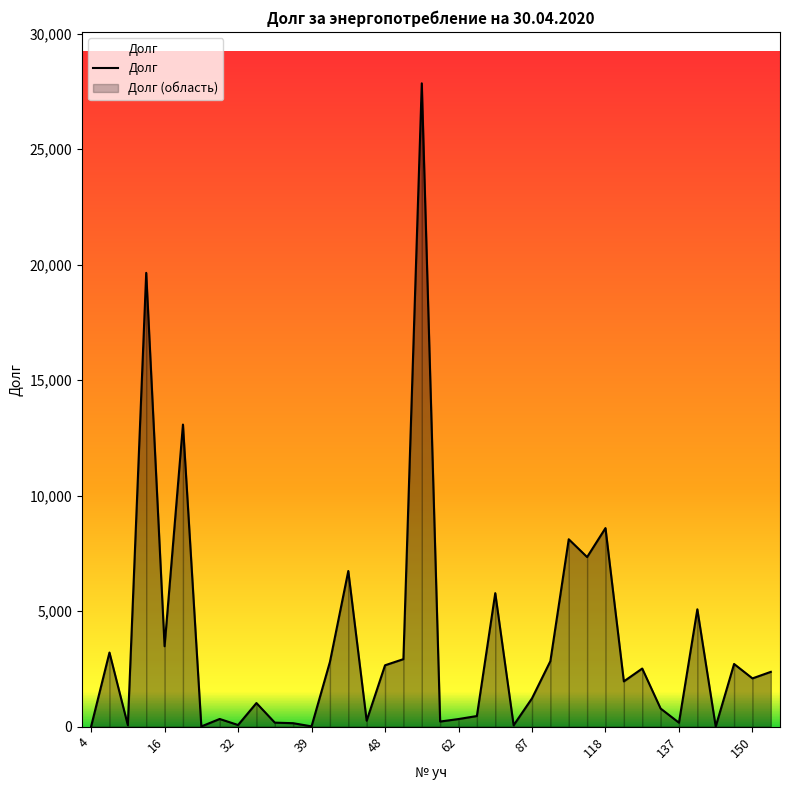

Between 87 and 34, which is larger?

87